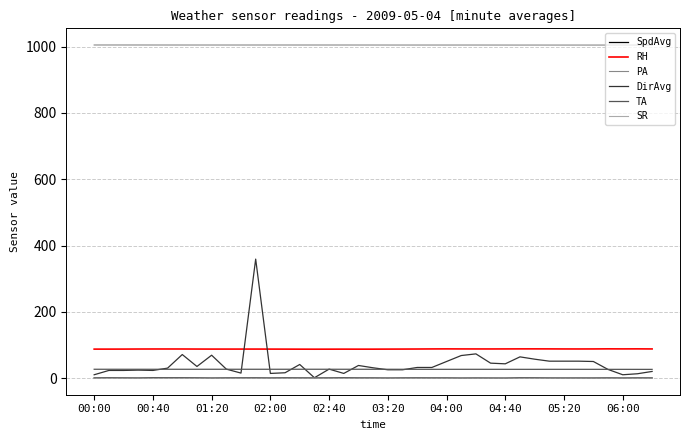

Which series has the widest spread of values?

DirAvg